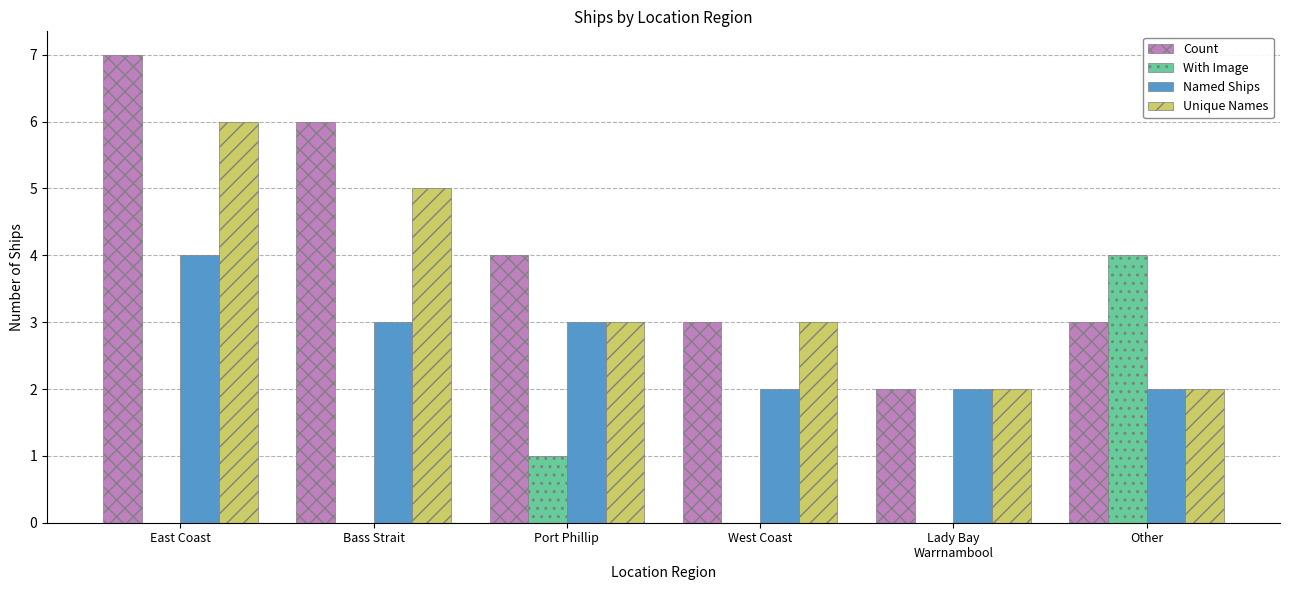

What is the maximum value for Unique Names?

6